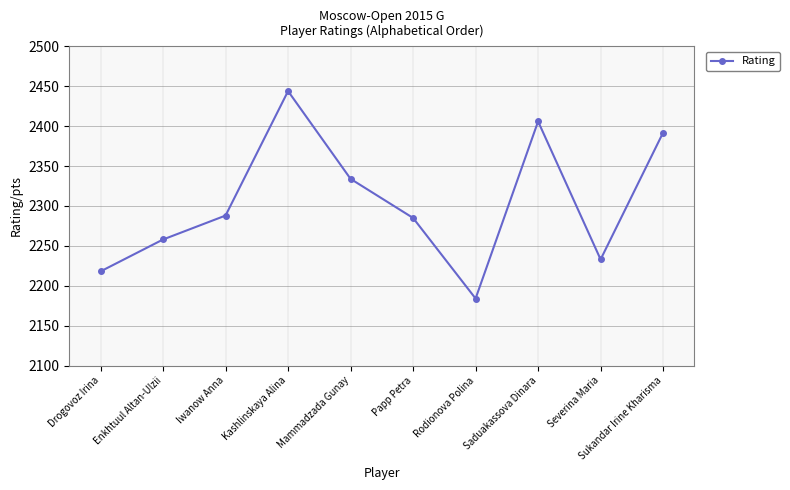

What is the change in value from Iwanow Anna to Severina Maria?

-55